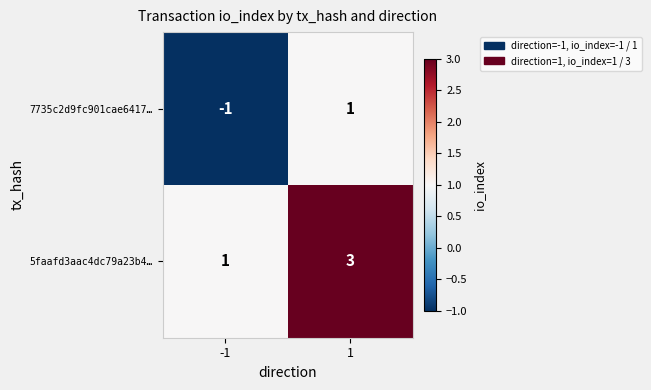

At how many categories does at least one series exceed 0?

2